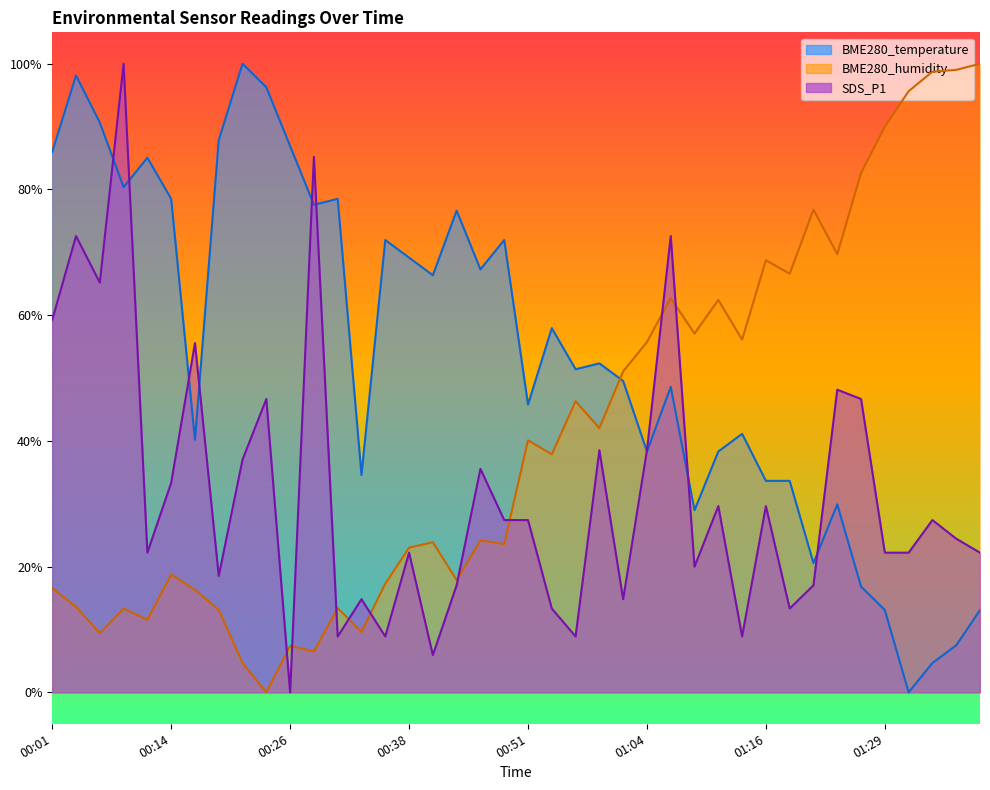

How many values in the BME280_temperature series are below 52?

20